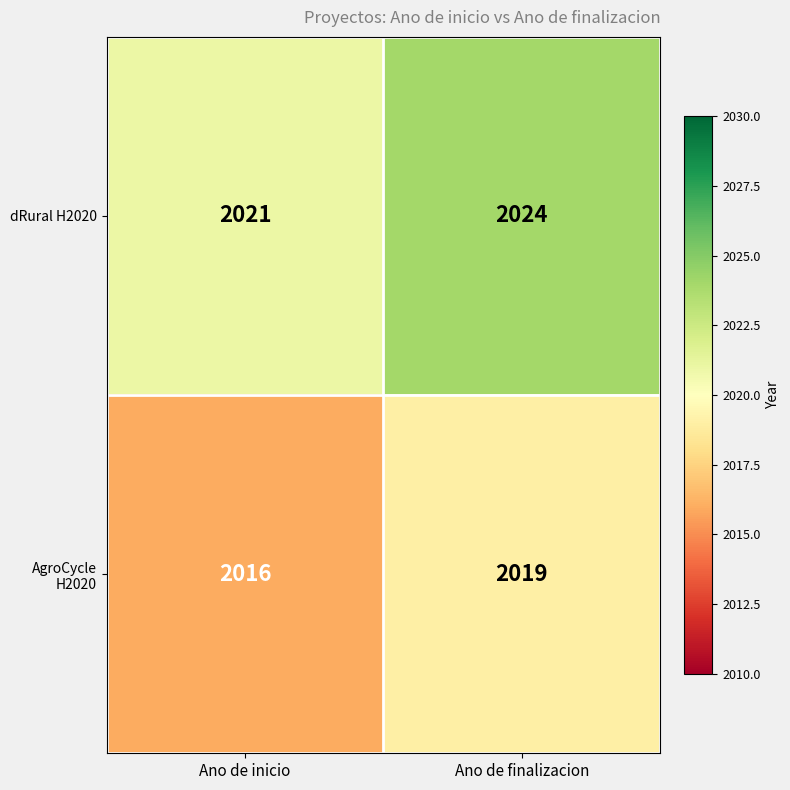

At which category is the sum across all series the highest?

Ano de finalizacion